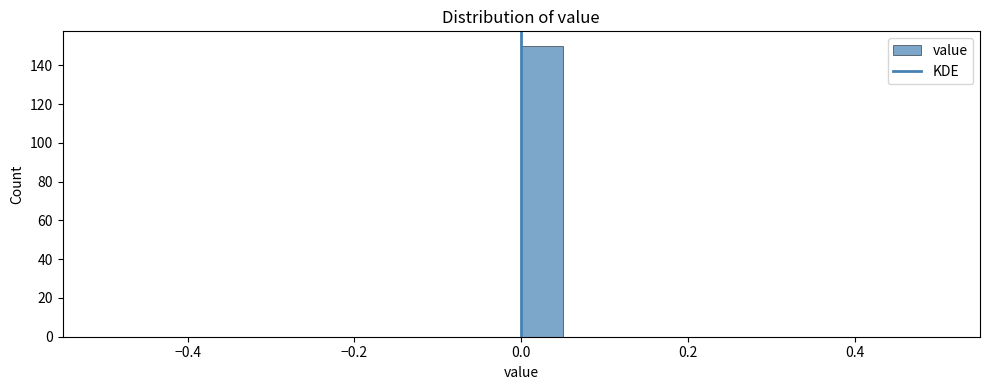

Read against the x-axis, roughly where is the centre of the tallest bar?

0.02